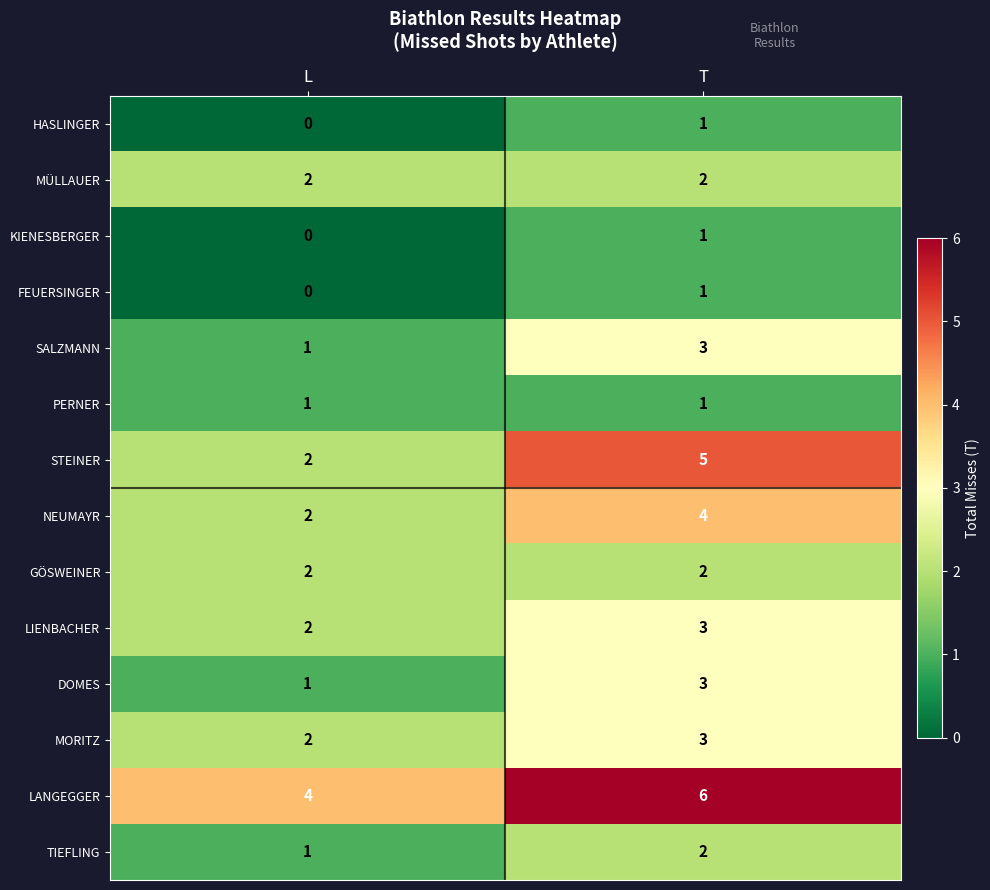

The HASLINGER series shows 1 at T. True or false?

True